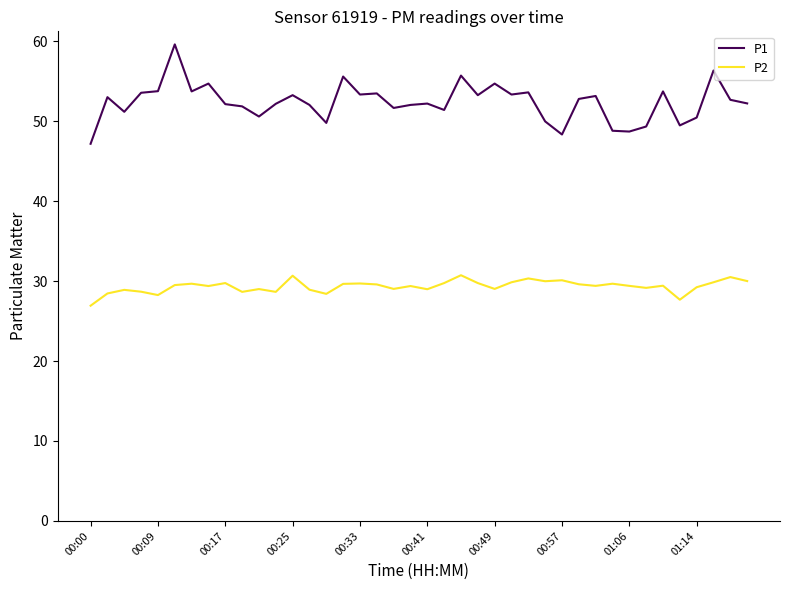

True or false: P1 and P2 intersect in this chart.

False